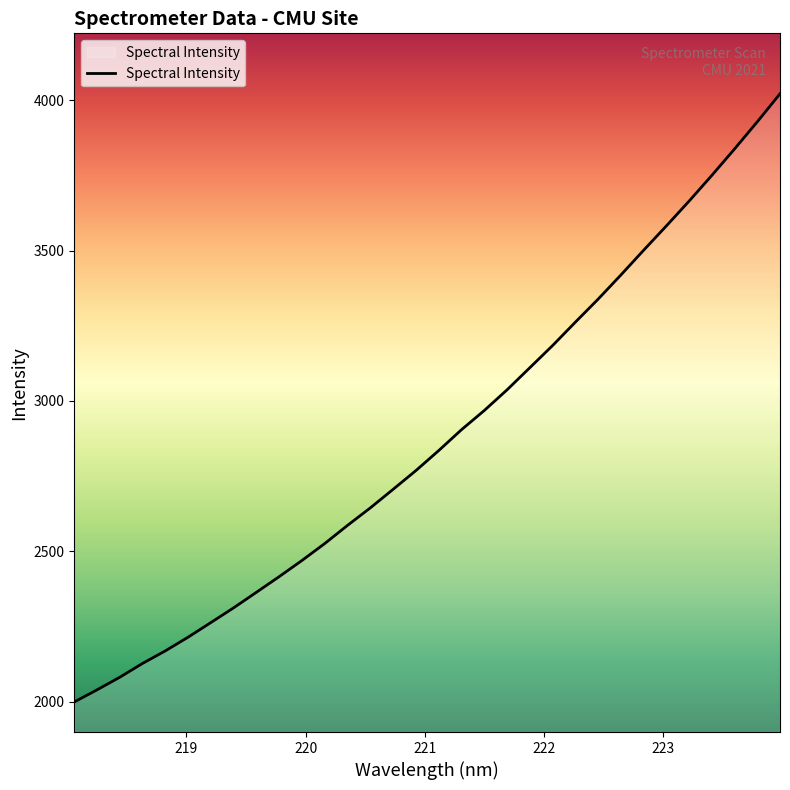

What is the maximum value shown in the chart?

4021.1